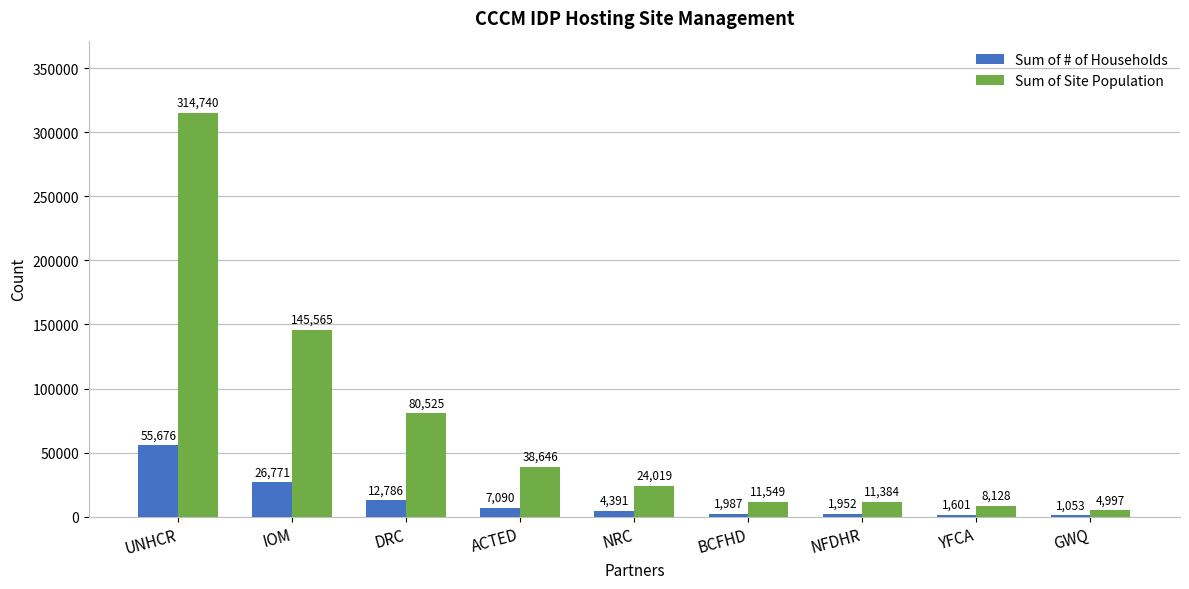

Where is Sum of Site Population nearest to the value 159868?

IOM